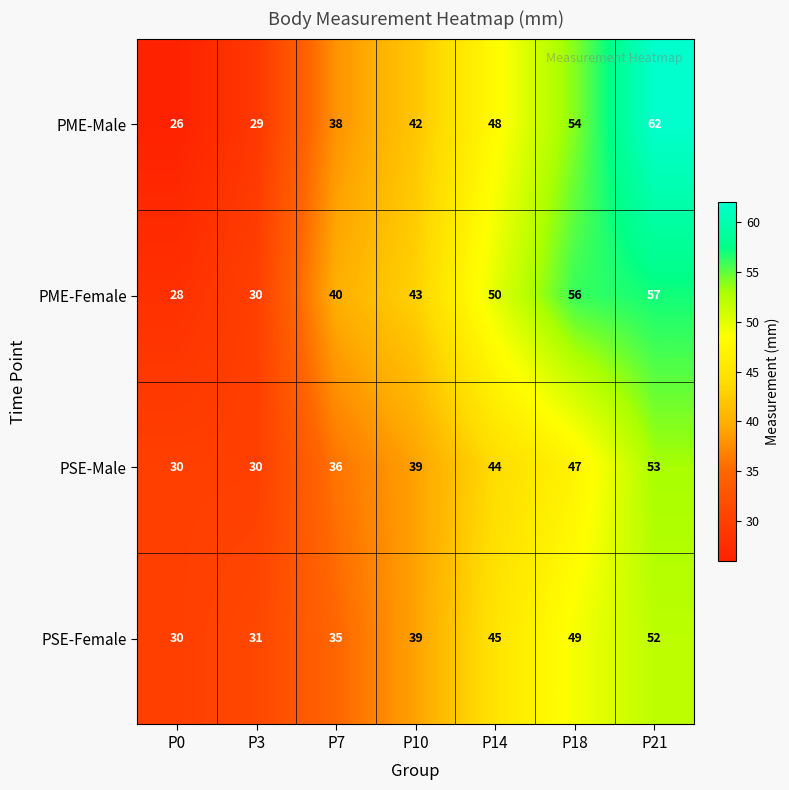

What is the difference between the second highest and minimum values in the PME-Male series?

28